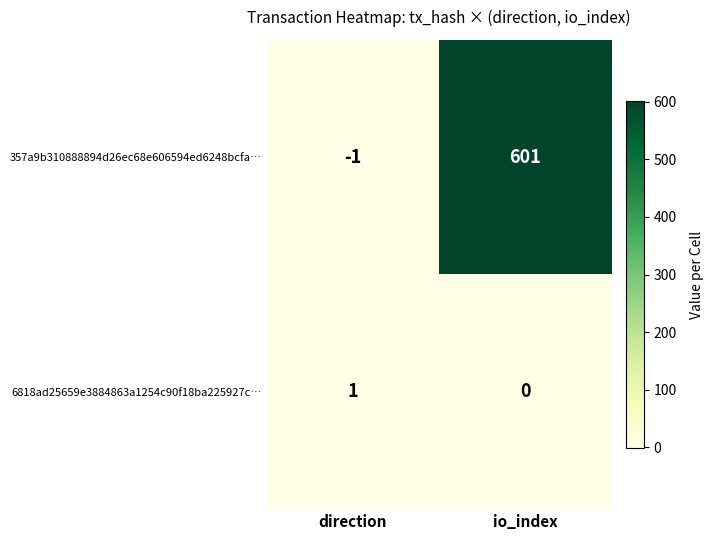

What is the average value of the 357a9b310888894d26ec68e606594ed6248bcfa… series?

300